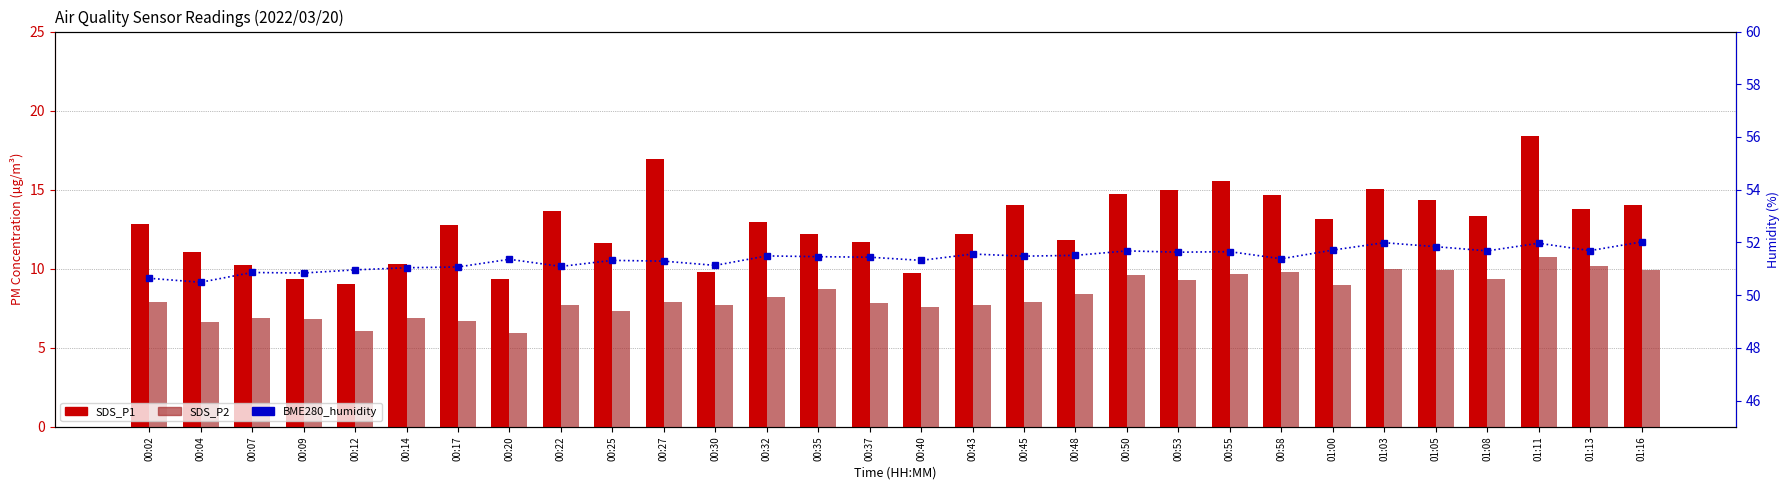

What is the difference between the second highest and second lowest values in the SDS_P1 series?

7.5